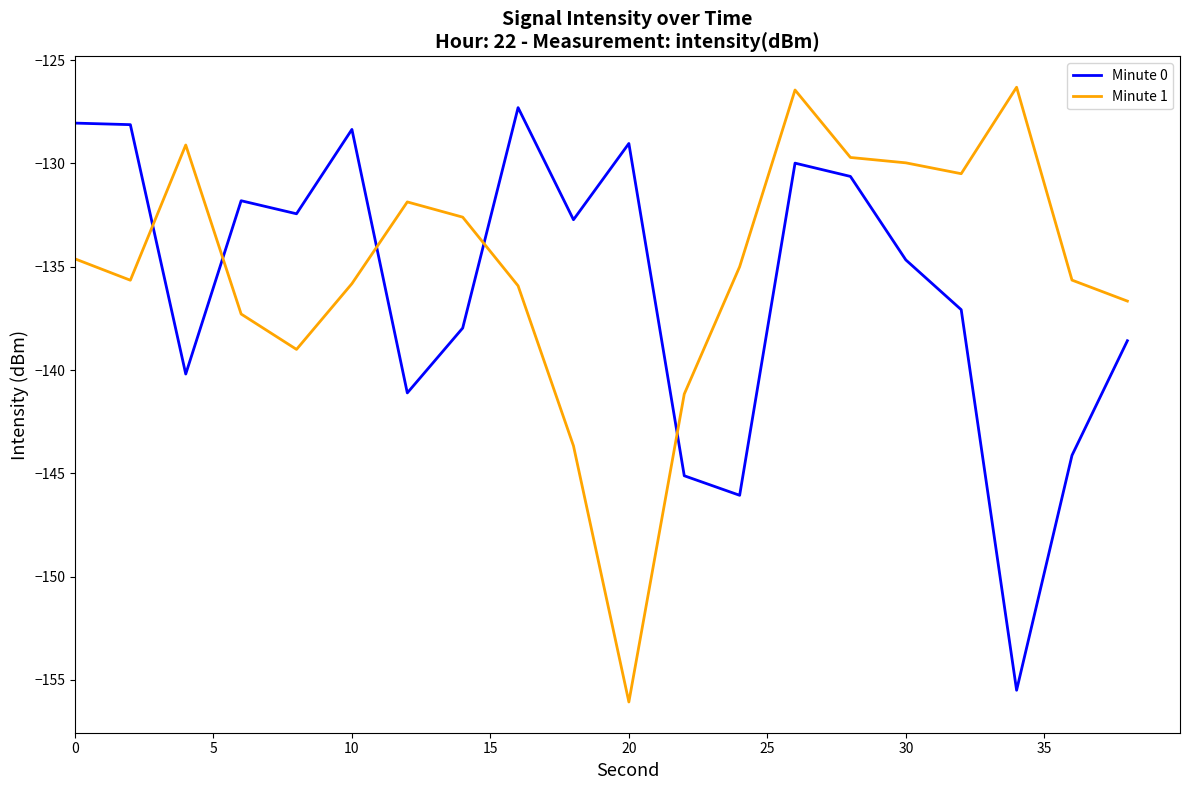

What is the smallest value displayed?

-156.1